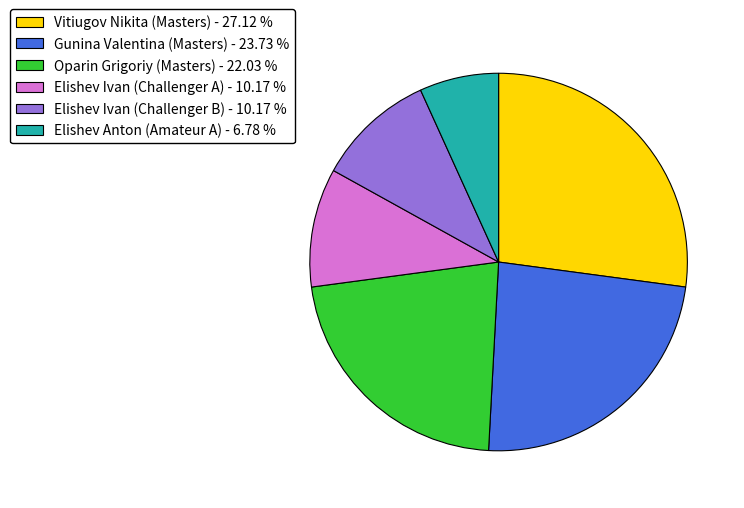

Combined, do Elishev Ivan (Challenger A) and Elishev Anton (Amateur A) account for over 50%?

No